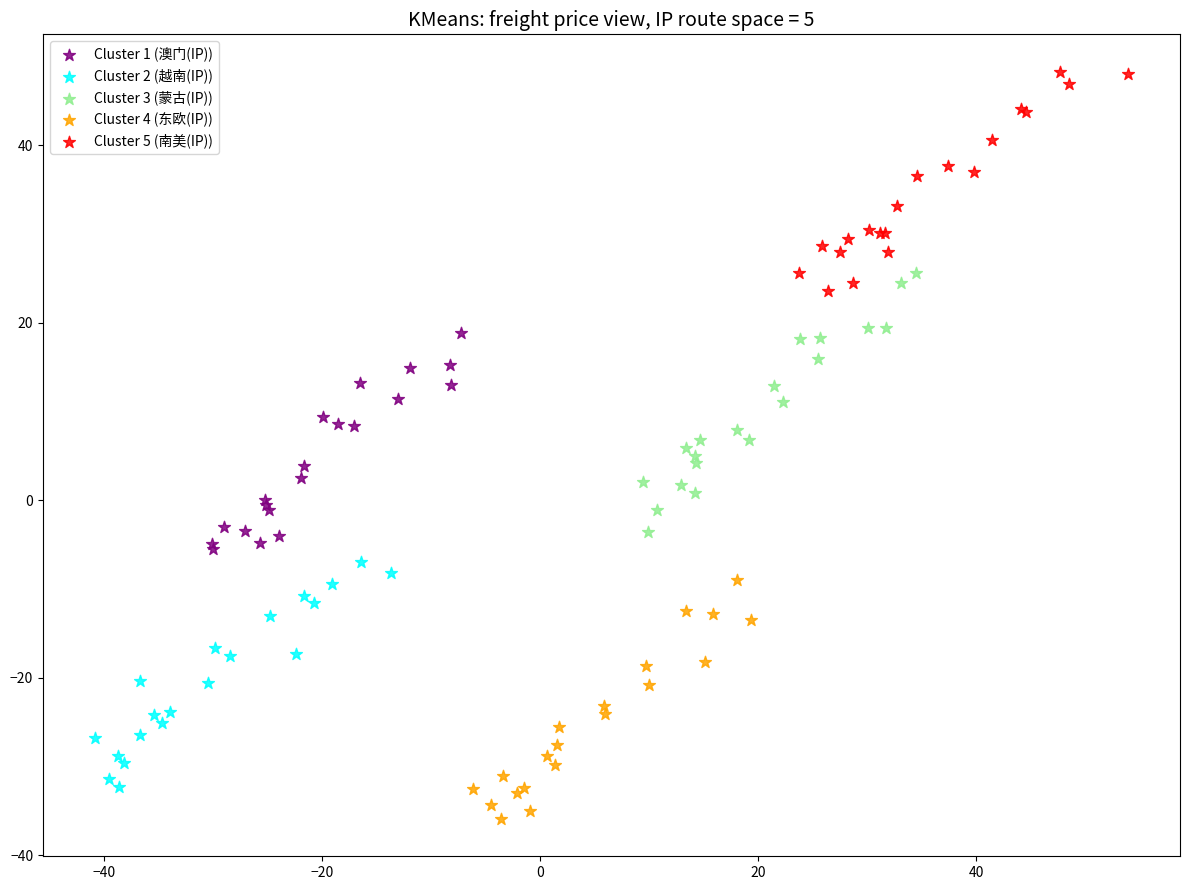

Which series contains the highest Y value?

Cluster 5 (南美(IP))